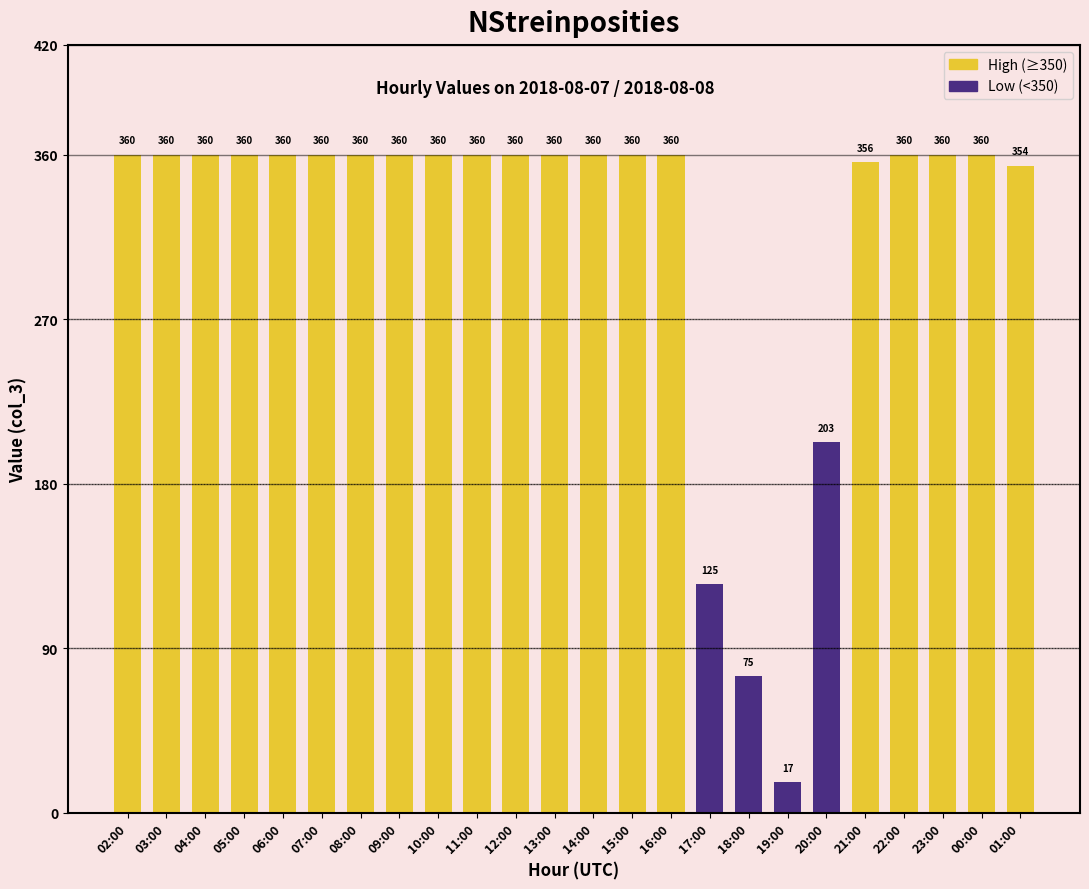

What is the label of the 1st bar from the right?

01:00